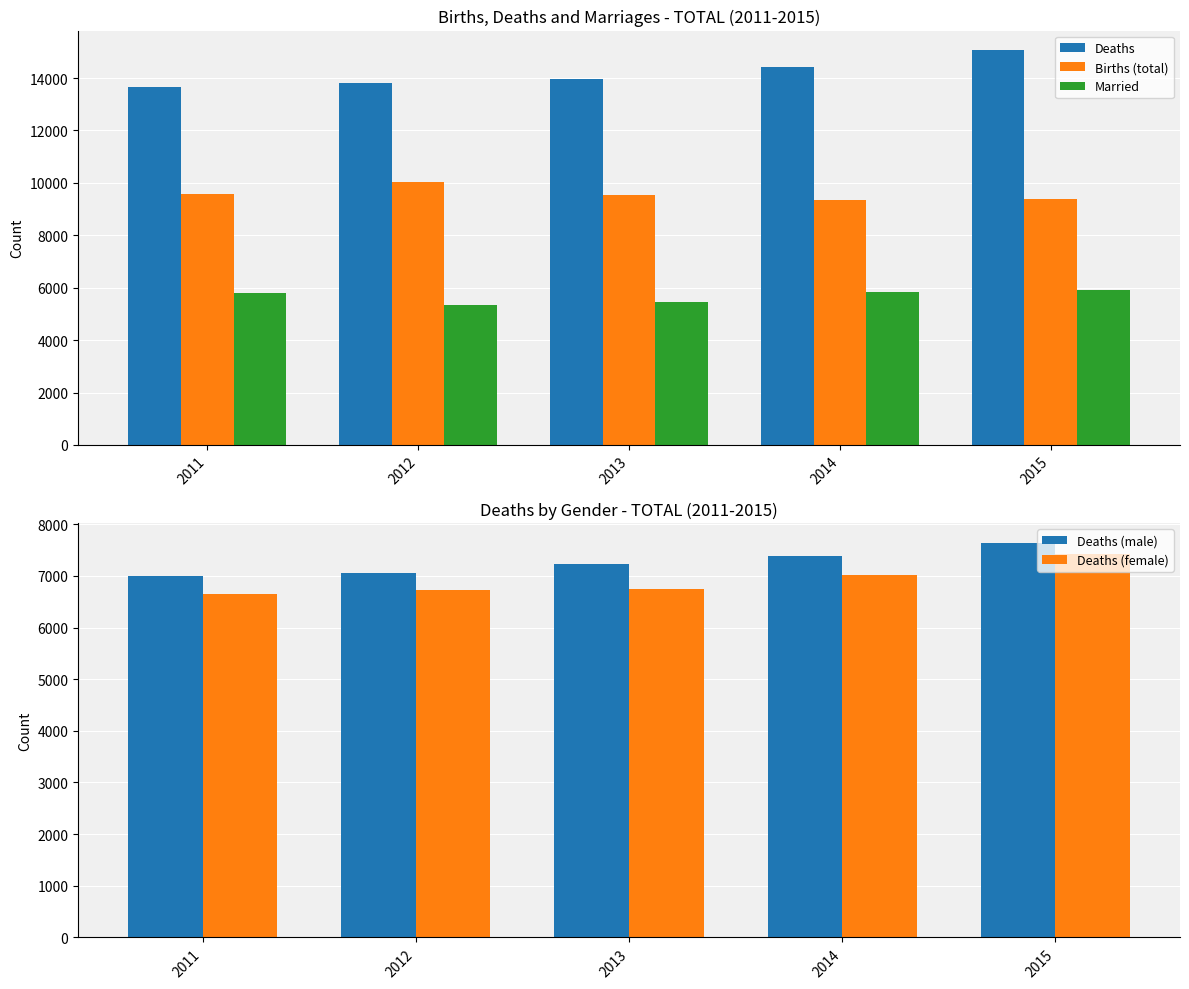

Reading left to right, list all the values displayed in this chart.

Deaths: 13658	13796	13978	14409	15059
Births (total): 9590	10016	9547	9357	9374
Married: 5802	5326	5467	5823	5895
Deaths (male): 7001	7064	7237	7386	7640
Deaths (female): 6657	6732	6741	7023	7419